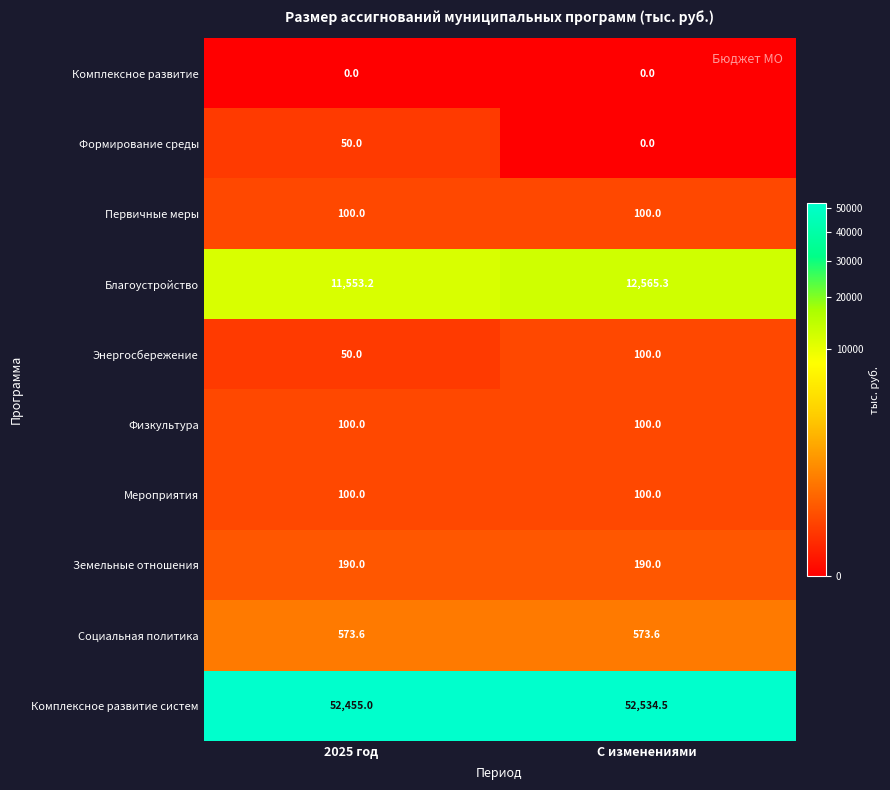

Which series has the largest total across all categories?

Комплексное развитие систем